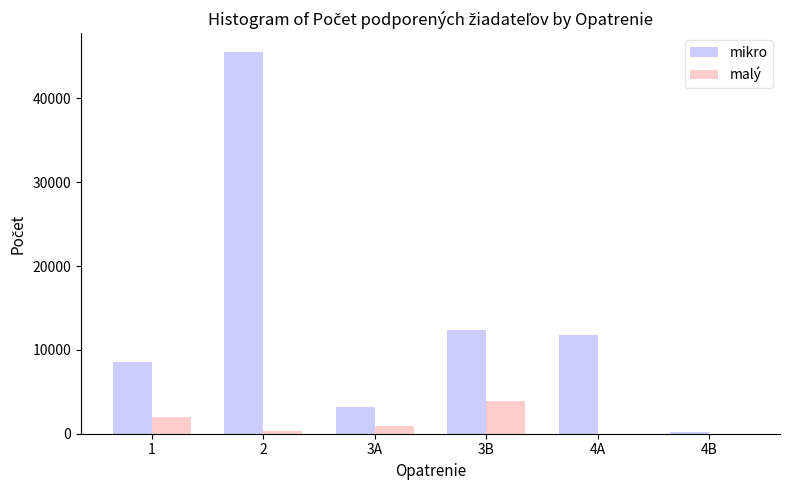

What is the sum of all malý values?

7174